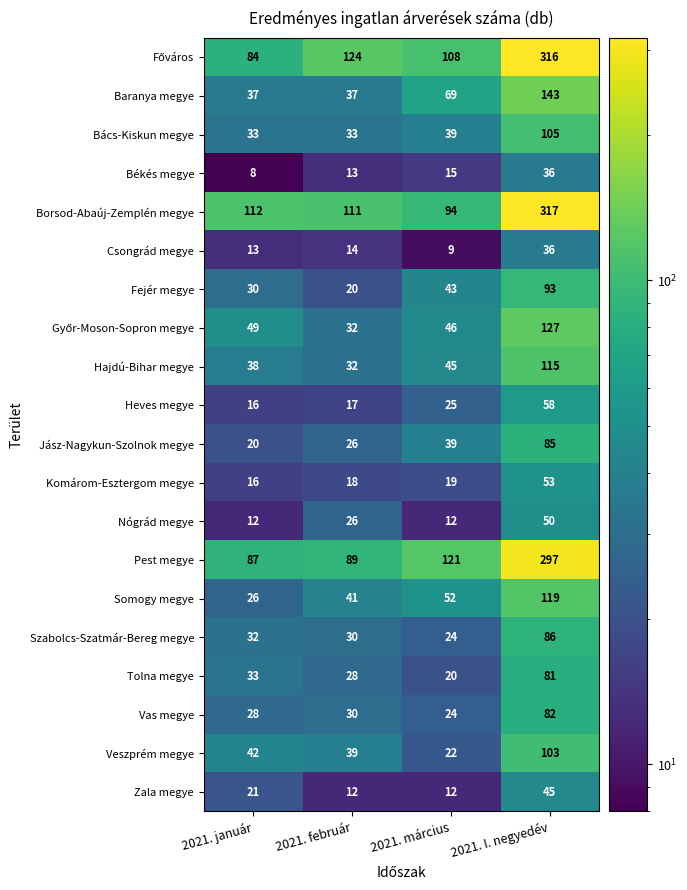

What is the difference between the maximum and minimum values in the Pest megye series?

210